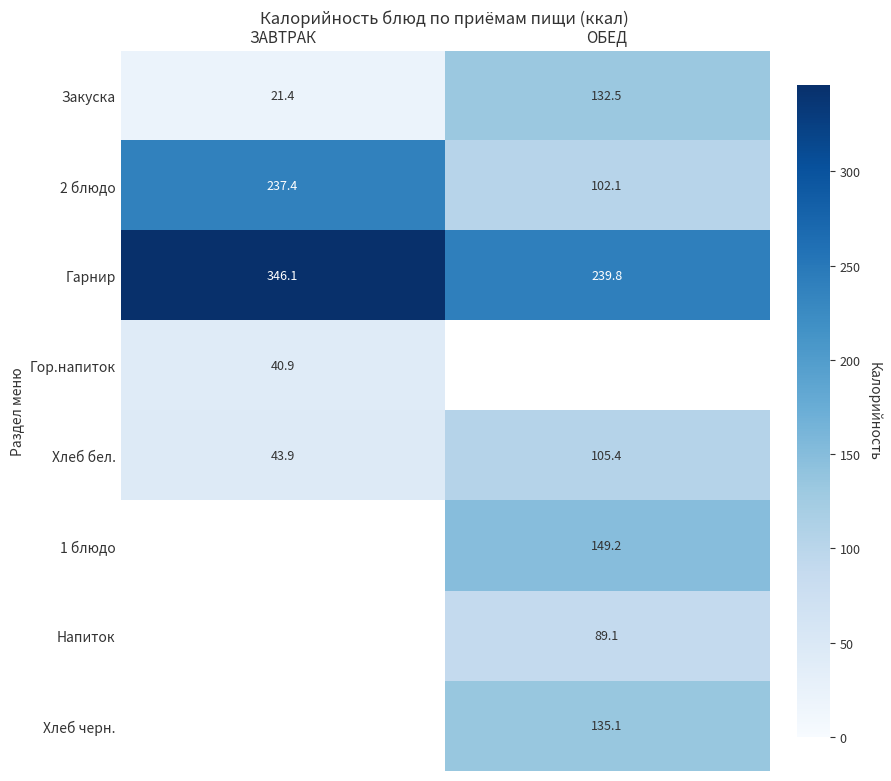

Which category has the lowest value in the Закуска series?

ЗАВТРАК